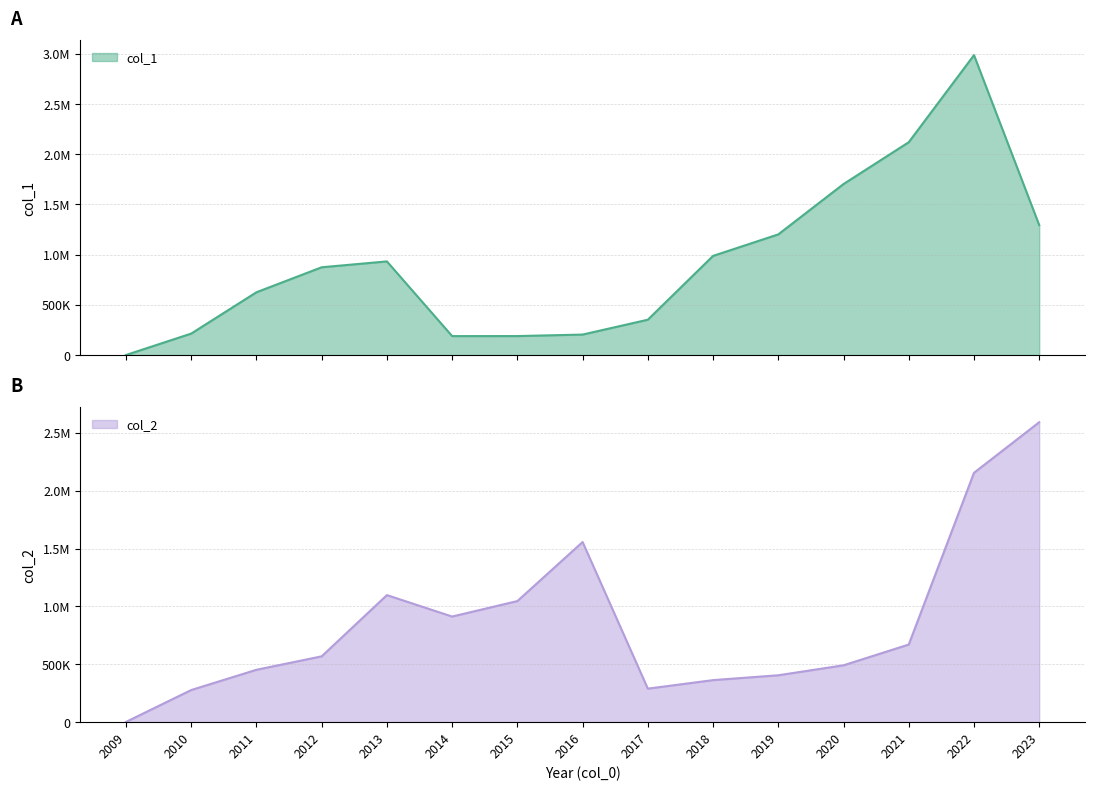

At 2021, list the series in order from smallest to largest.

col_2, col_1